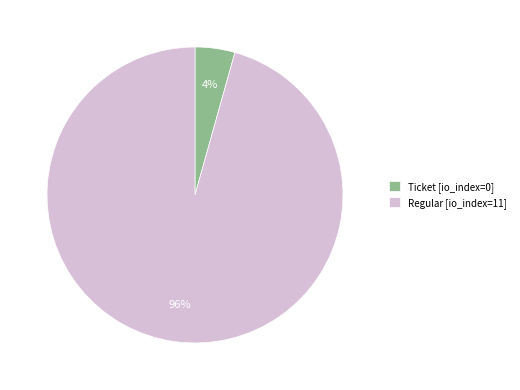

To the nearest percent, what is the average slice percentage?

50%